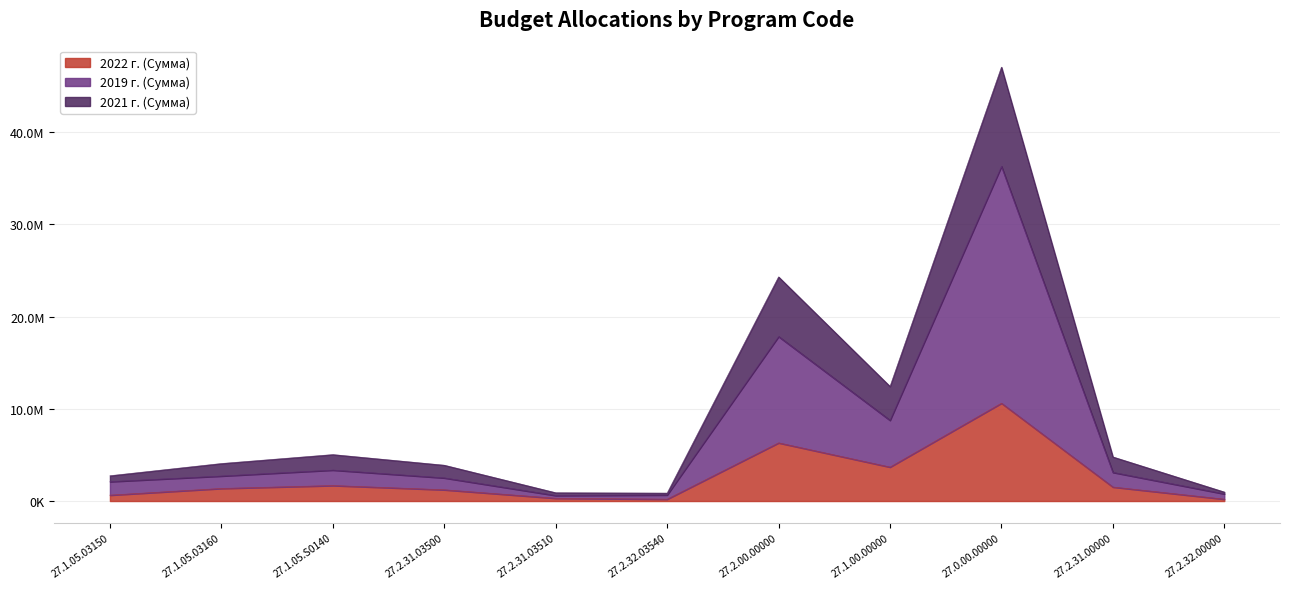

What is the difference between the second highest and minimum values in the 2021 г. (Сумма) series?

23451026.8